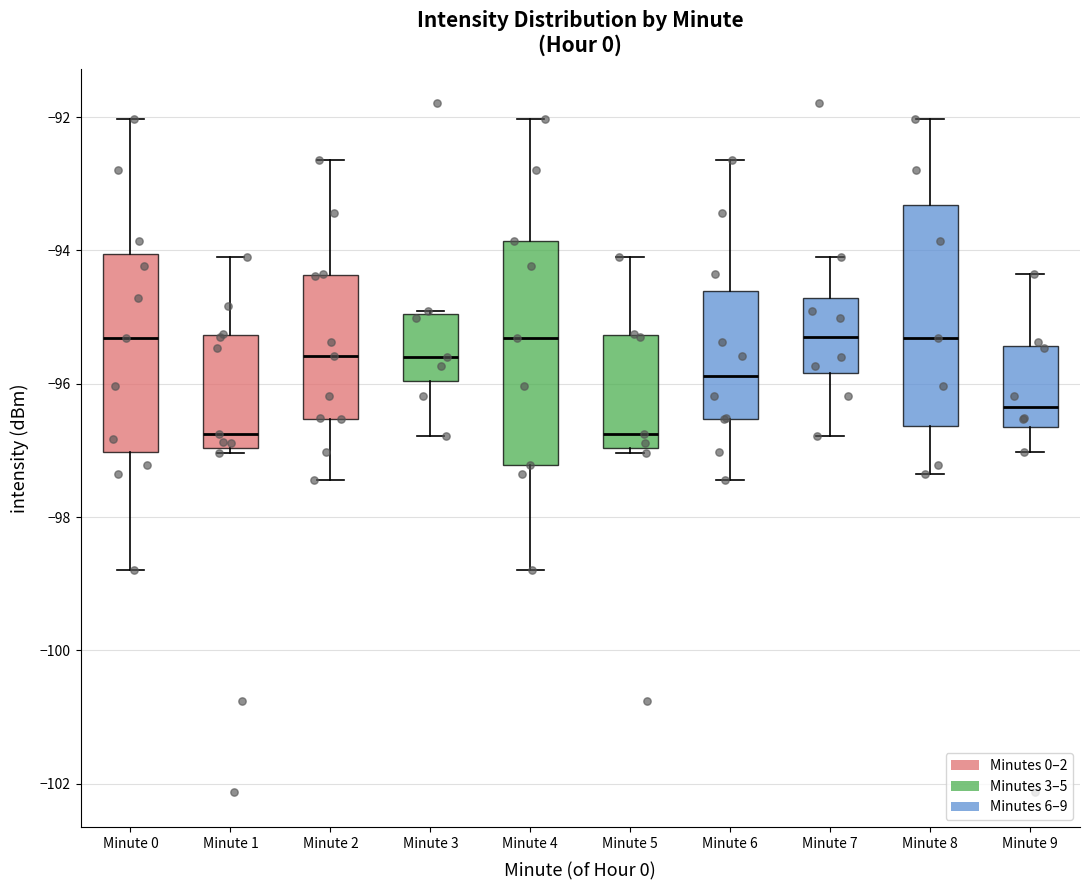

Reading left to right, transcribe this box plot: for each box, give where its median line is, the range the box spans, and where its two whiskers end, as read against the y-axis. The values are not printed on the chart, so give them approximately, as read against the axis.

Minute 0: median -95.4, box -97.0 to -94.0, whiskers -98.8 to -92.0
Minute 1: median -96.8, box -97.0 to -95.2, whiskers -97.0 (just below the box's lower edge) to -94.0
Minute 2: median -95.6, box -96.6 to -94.4, whiskers -97.4 to -92.6
Minute 3: median -95.6, box -96.0 to -95.0, whiskers -96.8 to -95.0
Minute 4: median -95.4, box -97.2 to -93.8, whiskers -98.8 to -92.0
Minute 5: median -96.8, box -97.0 to -95.2, whiskers -97.0 (just below the box's lower edge) to -94.0
Minute 6: median -95.8, box -96.6 to -94.6, whiskers -97.4 to -92.6
Minute 7: median -95.4, box -95.8 to -94.8, whiskers -96.8 to -94.0
Minute 8: median -95.4, box -96.6 to -93.4, whiskers -97.4 to -92.0
Minute 9: median -96.4, box -96.6 to -95.4, whiskers -97.0 to -94.4